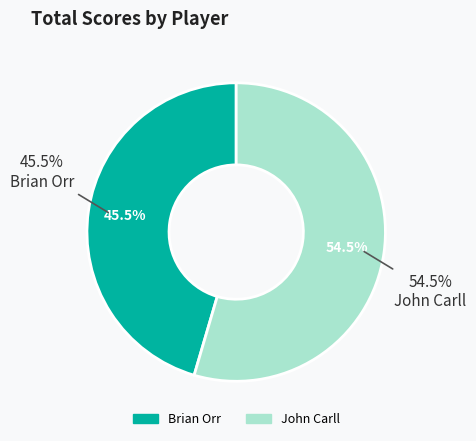

Count the number of slices in the pie.

2